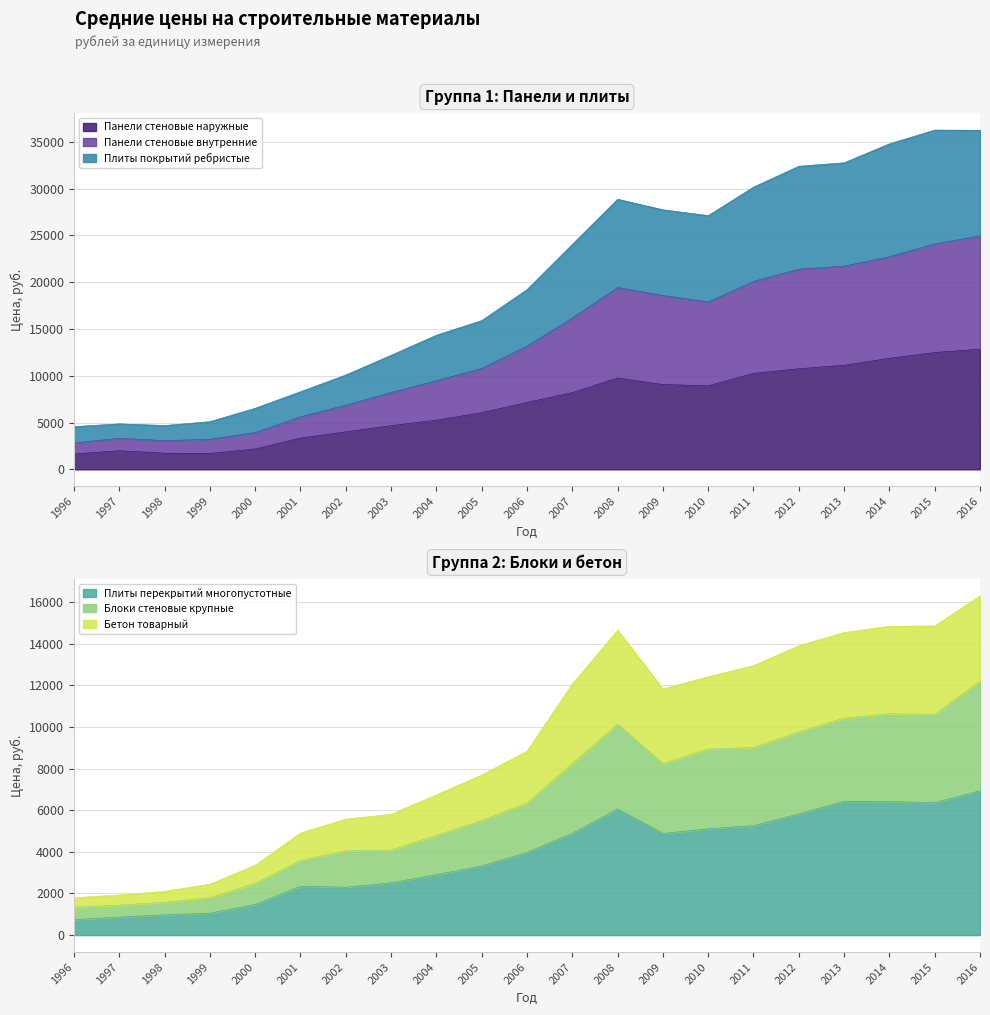

The value of Плиты перекрытий многопустотные at 2016 is 3338. True or false?

False